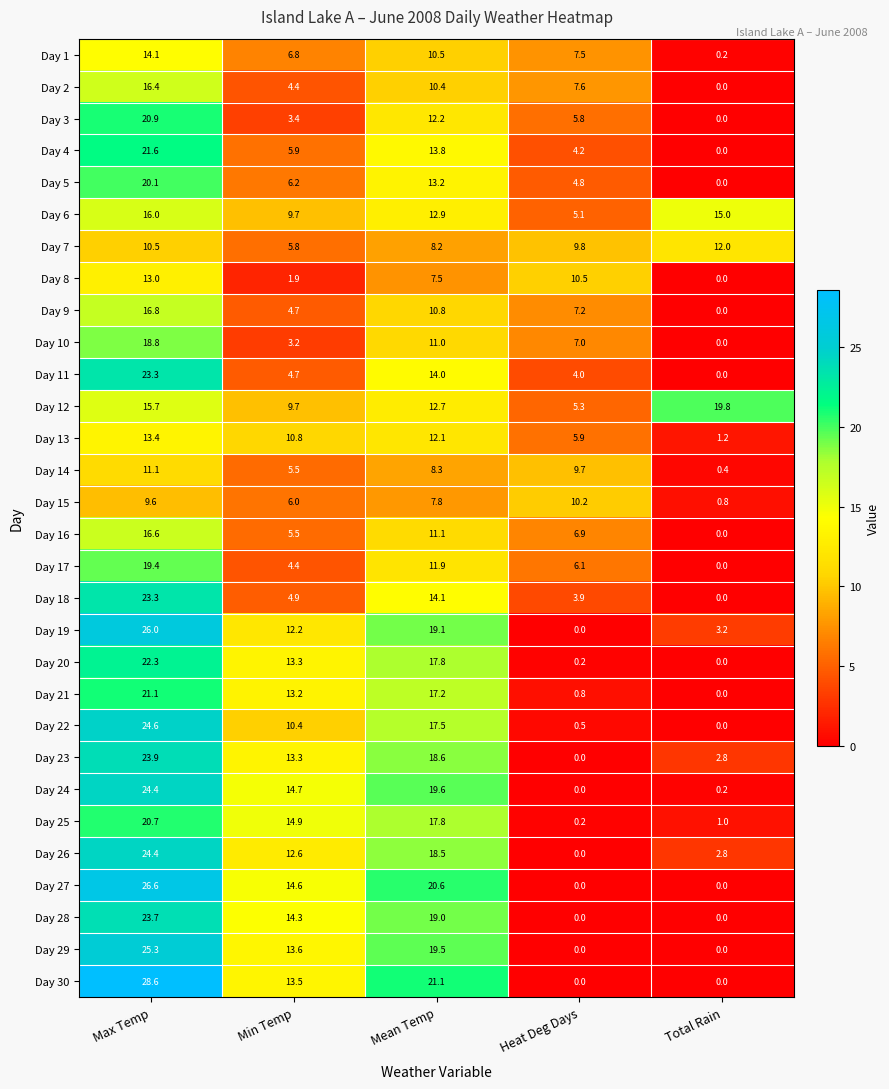

What is the sum of all Day 22 values?

53.0